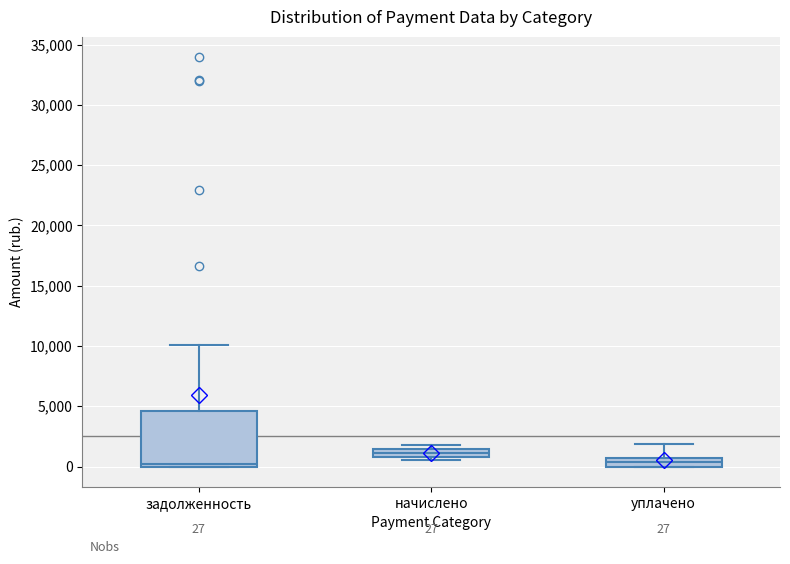

Which box is the tallest, from its lower edge to its upper edge?

задолженность